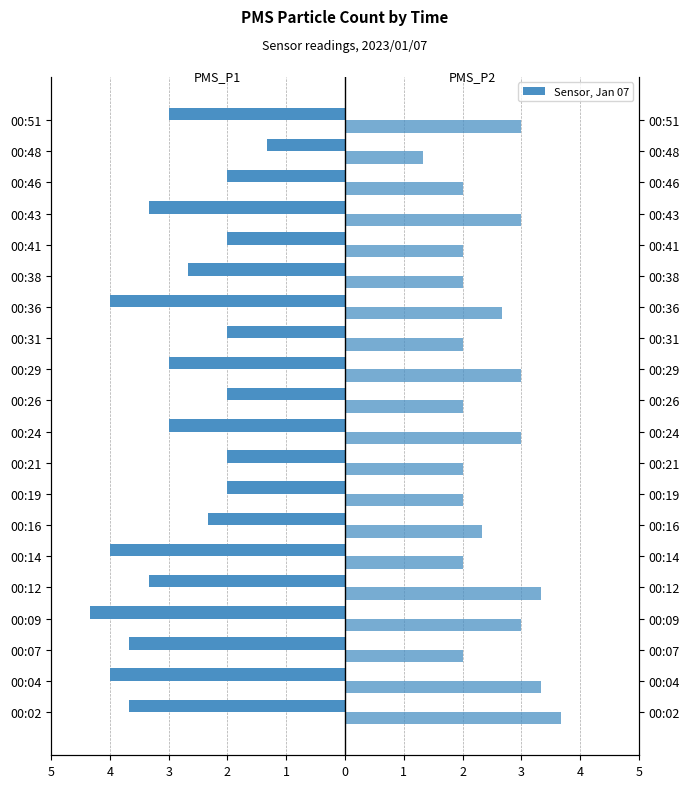

Reading left to right, what are all the values shown in this chart?

PMS_P1: -3.7	-4.0	-3.7	-4.3	-3.3	-4.0	-2.3	-2.0	-2.0	-3.0	-2.0	-3.0	-2.0	-4.0	-2.7	-2.0	-3.3	-2.0	-1.3	-3.0
PMS_P2: 3.7	3.3	2.0	3.0	3.3	2.0	2.3	2.0	2.0	3.0	2.0	3.0	2.0	2.7	2.0	2.0	3.0	2.0	1.3	3.0